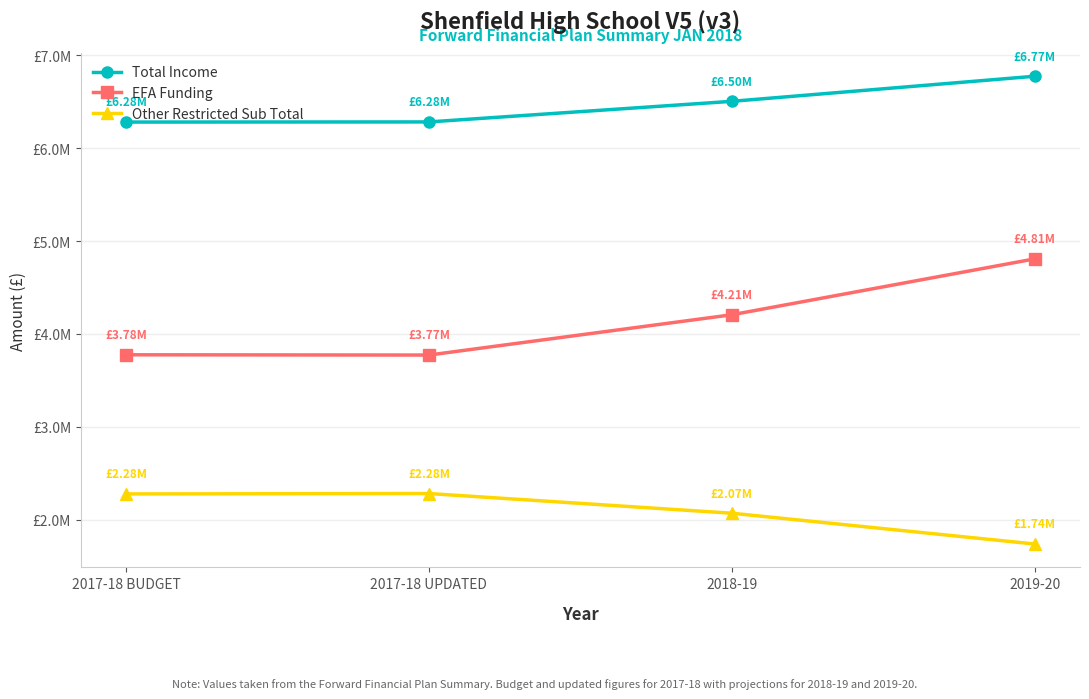

True or false: Other Restricted Sub Total has more than 1 interior local peaks.

False